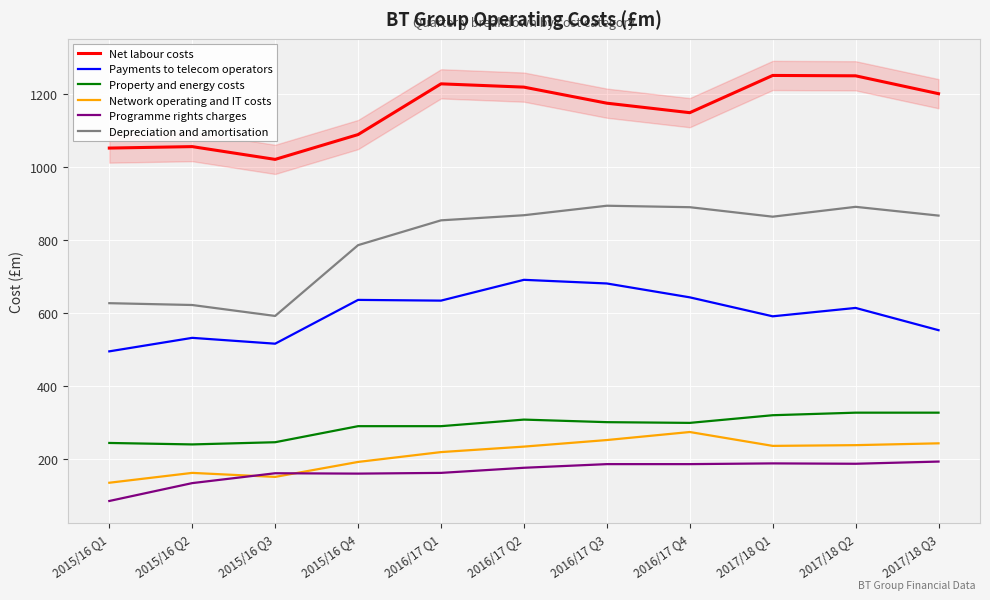

What is the difference between the second highest and minimum values in the Payments to telecom operators series?

186